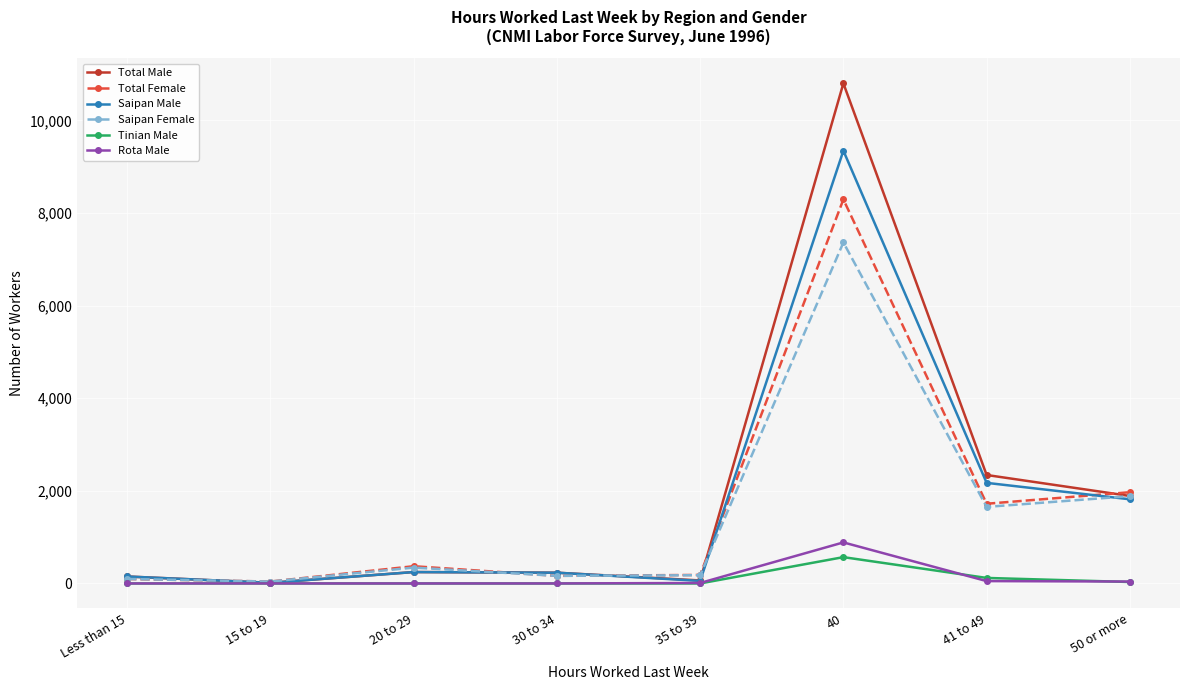

List the series in order of their peak value, highest first.

Total Male, Saipan Male, Total Female, Saipan Female, Rota Male, Tinian Male